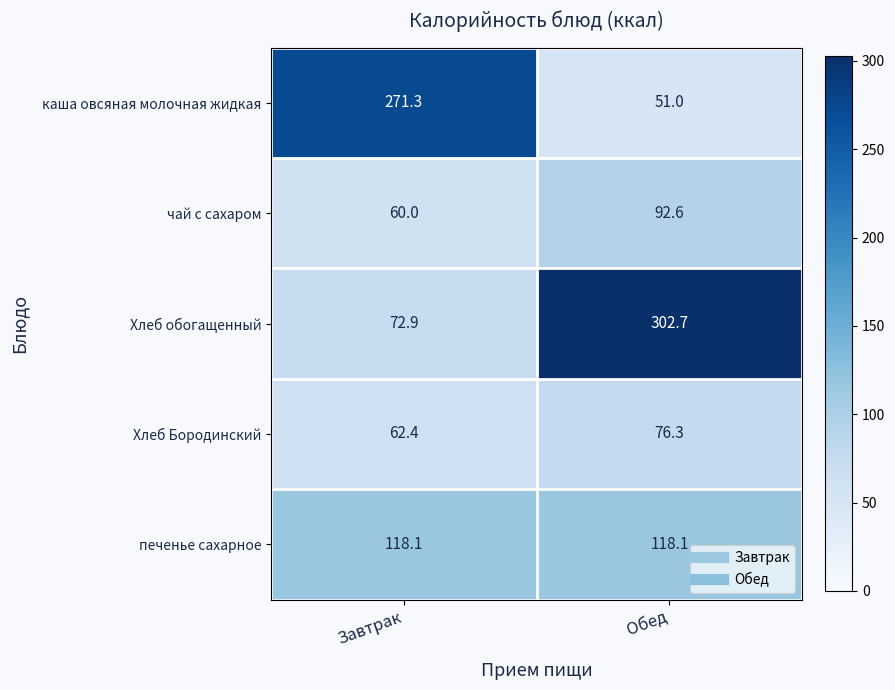

Rank the series by their maximum value, from highest to lowest.

Хлеб обогащенный, каша овсяная молочная жидкая, печенье сахарное, чай с сахаром, Хлеб Бородинский